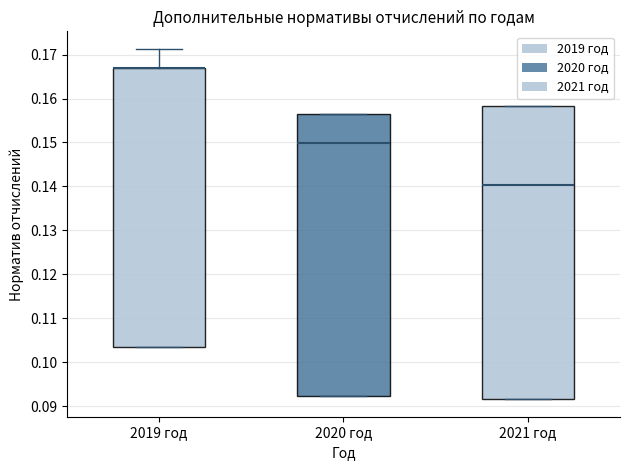

Where does the median line of the box for 2021 год sit on the y-axis? The values are not printed on the chart, so give them approximately, as read against the axis.

0.140